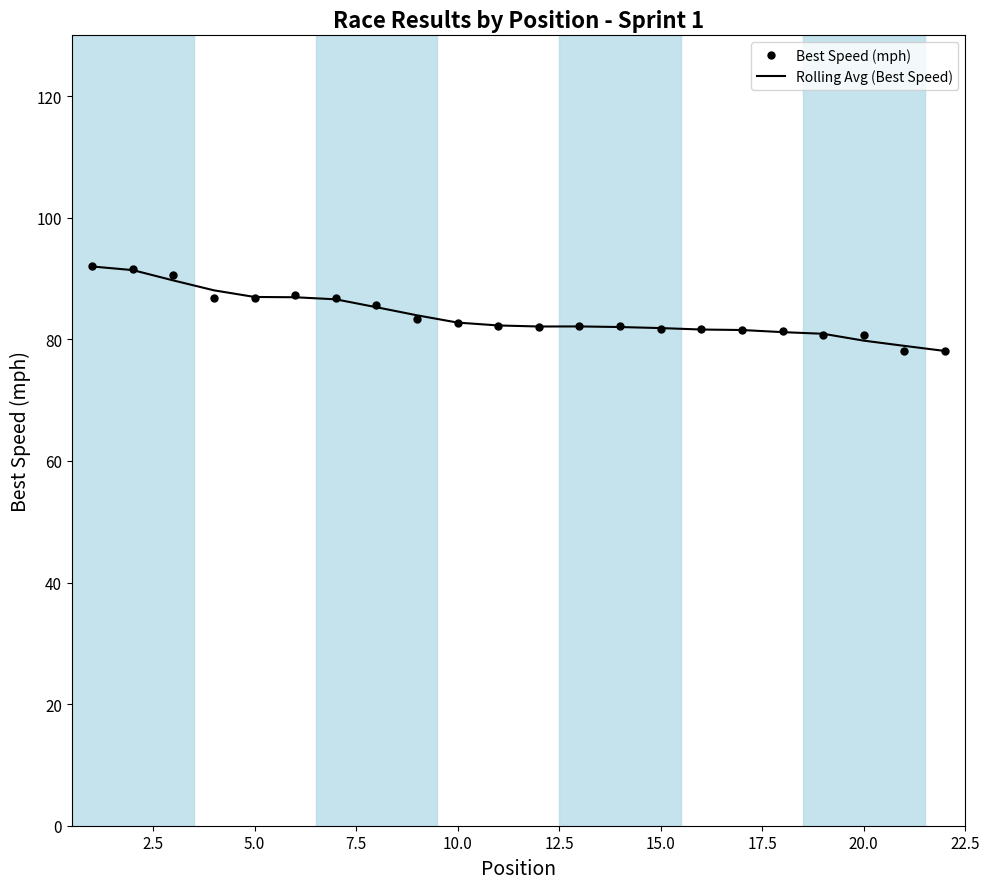

What is the minimum value shown in the chart?

78.0